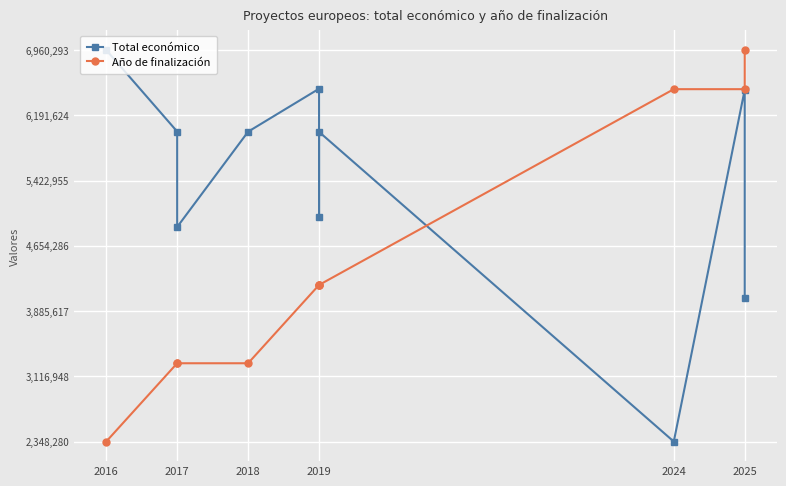

Where does the Año de finalización series first go above 4193085?

2019